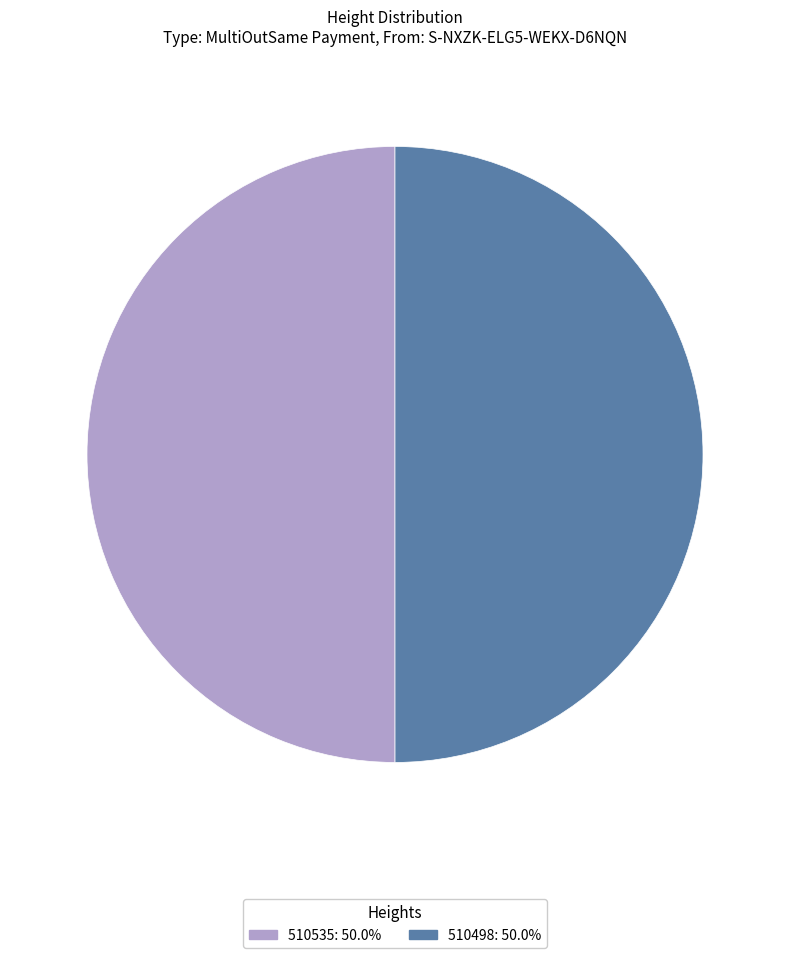

What is the ratio of the value at 510535: 50.0% to the value at 510498: 50.0%?

1.0